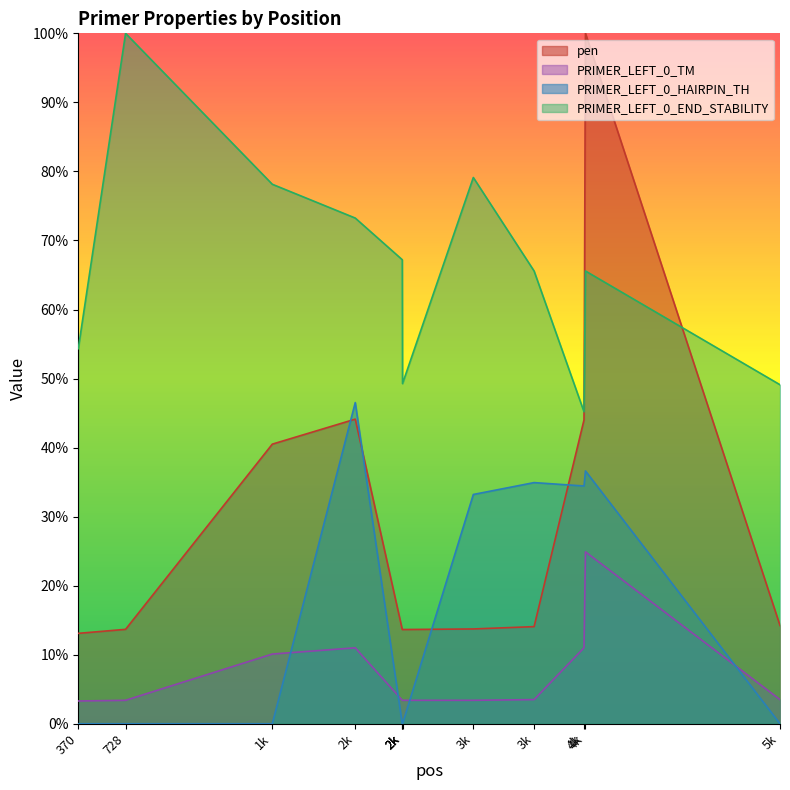

What is the maximum value shown in the chart?

100.0